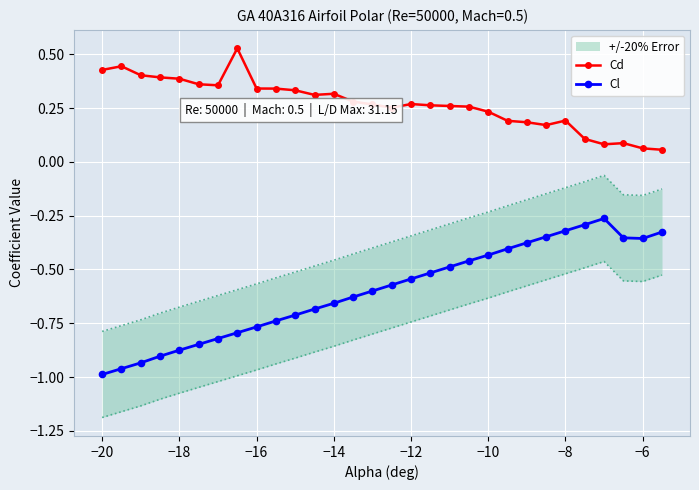

Which series has the largest total across all categories?

Cd